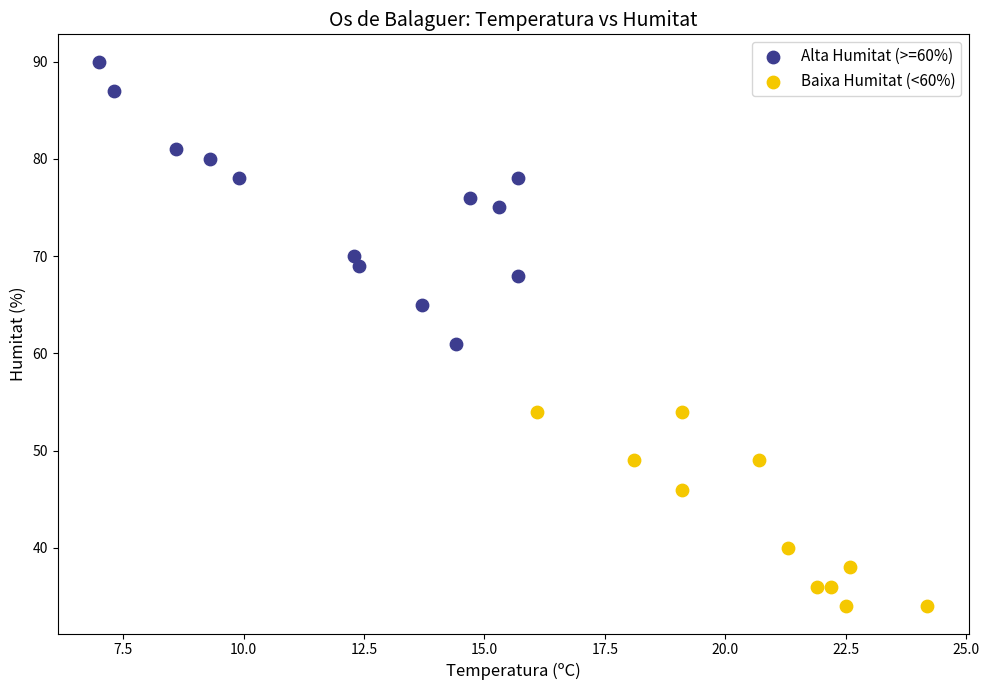

Which series contains the highest Y value?

Alta Humitat (>=60%)